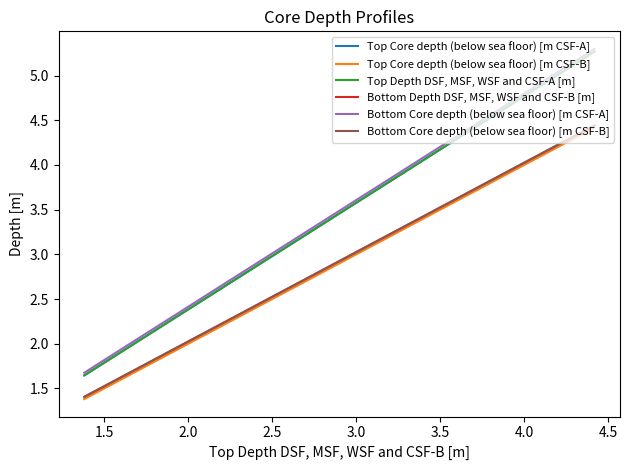

Does the chart have visible grid lines?

No